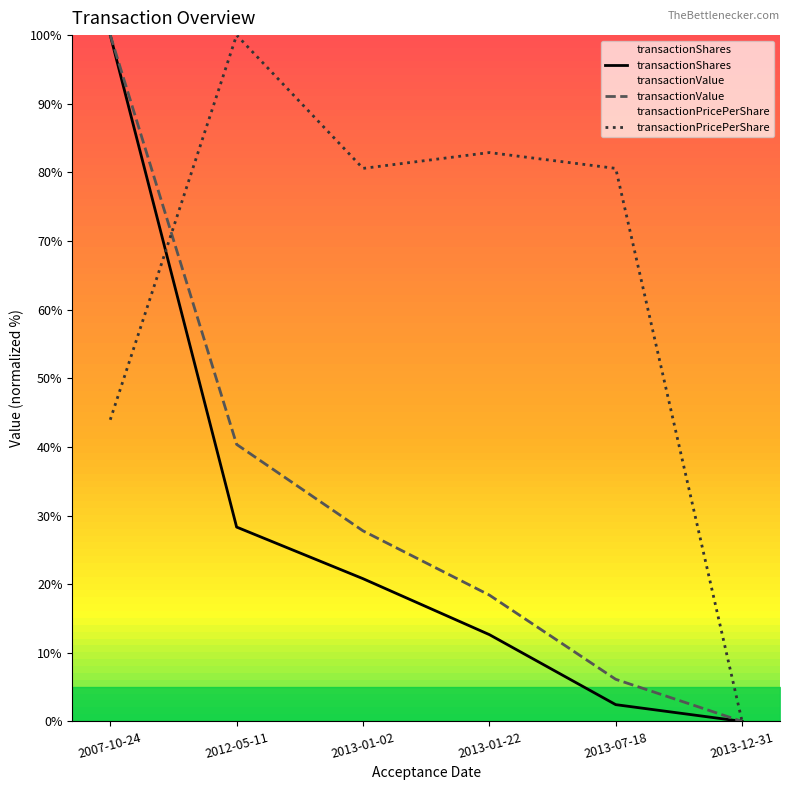

Between which two adjacent categories do transactionPricePerShare and transactionShares first intersect?

2007-10-24 and 2012-05-11